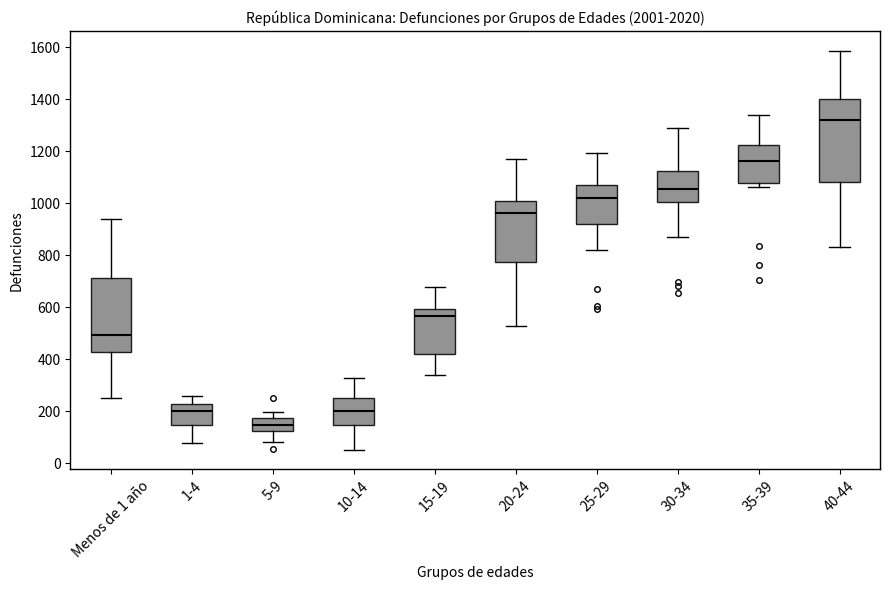

Reading left to right, transcribe this box plot: for each box, give where its median line is, the range the box spans, and where its two whiskers end, as read against the y-axis. The values are not printed on the chart, so give them approximately, as read against the axis.

Menos de 1 año: median 500, box 420 to 720, whiskers 260 to 940
1-4: median 200, box 140 to 220, whiskers 80 to 260
5-9: median 140, box 120 to 180, whiskers 80 to 200
10-14: median 200, box 140 to 240, whiskers 60 to 320
15-19: median 560, box 420 to 600, whiskers 340 to 680
20-24: median 960, box 780 to 1000, whiskers 520 to 1160
25-29: median 1020, box 920 to 1080, whiskers 820 to 1200
30-34: median 1060, box 1000 to 1120, whiskers 860 to 1300
35-39: median 1160, box 1080 to 1220, whiskers 1060 to 1340
40-44: median 1320, box 1080 to 1400, whiskers 840 to 1580